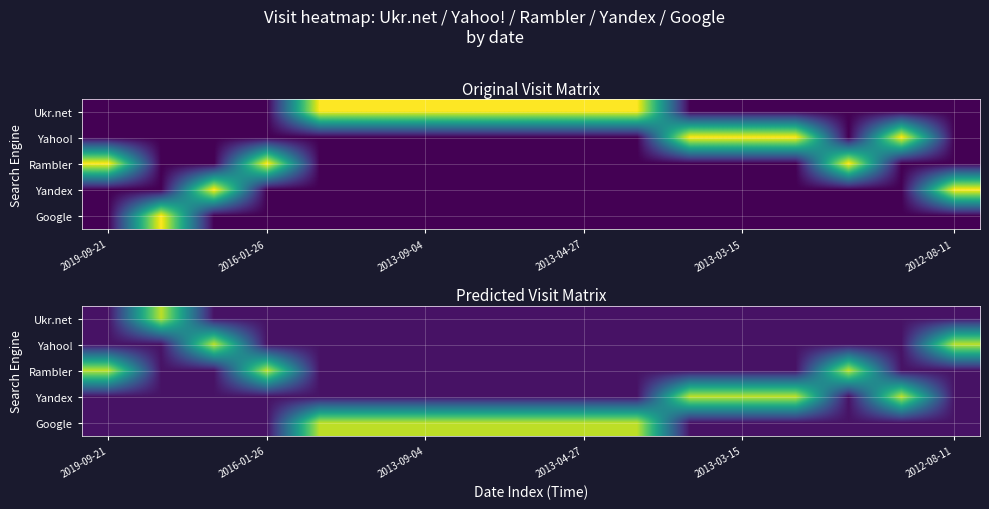

At how many categories does at least one series exceed 0?

17